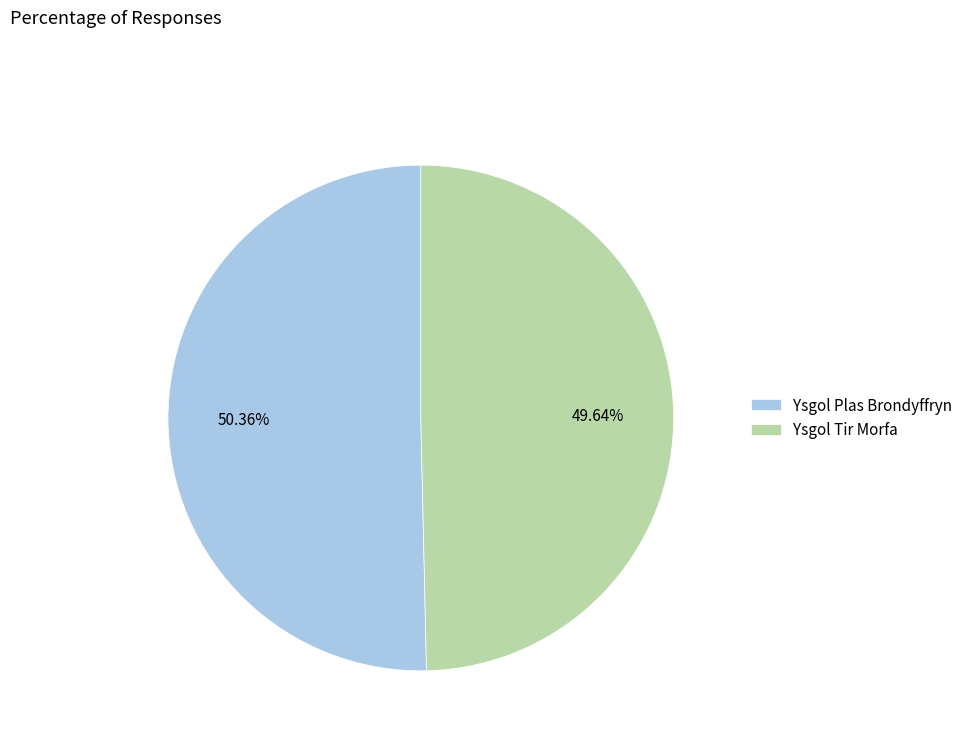

To the nearest percent, what percentage of the pie is Ysgol Plas Brondyffryn?

50%